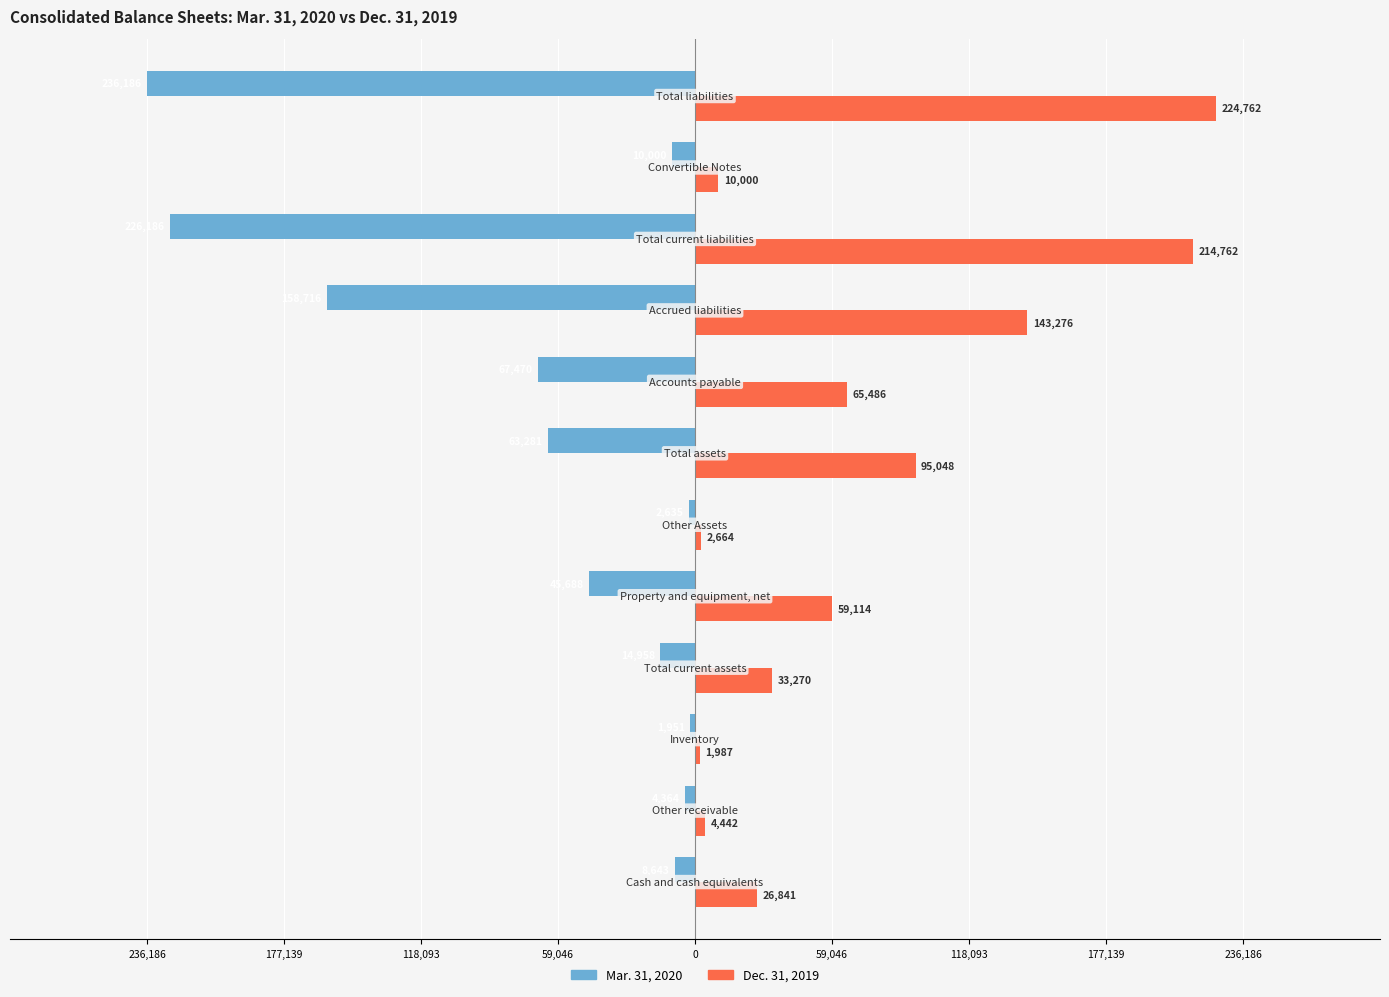

What are all the series names shown in the legend?

Mar. 31, 2020, Dec. 31, 2019